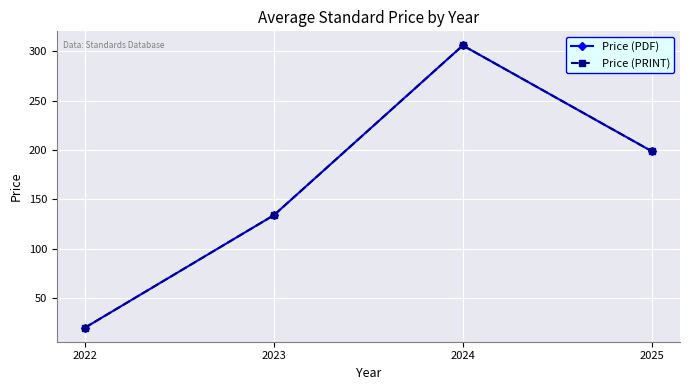

True or false: Price (PRINT) has more than 1 points higher than both neighbors.

False